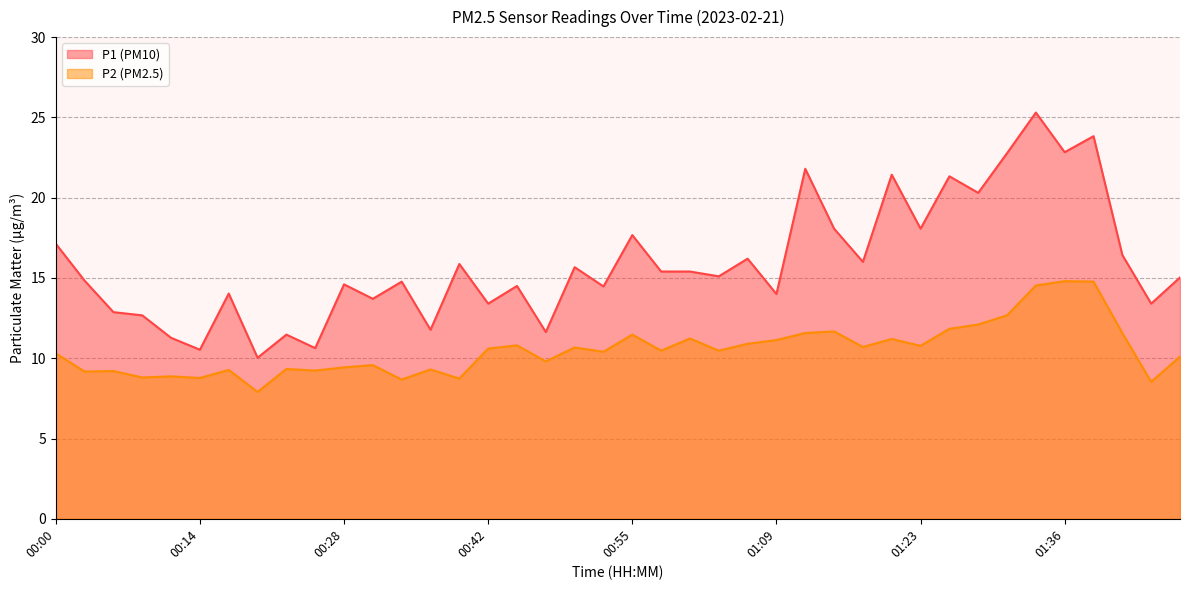

Does the chart have visible grid lines?

Yes